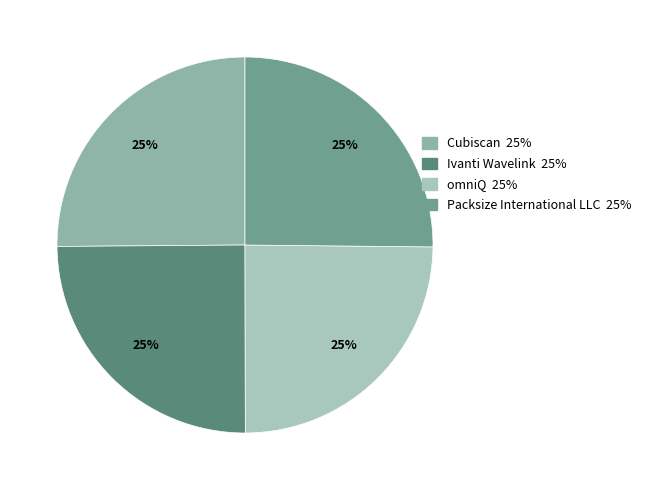

What is the ratio of the value at Packsize International LLC to the value at Ivanti Wavelink?

1.0